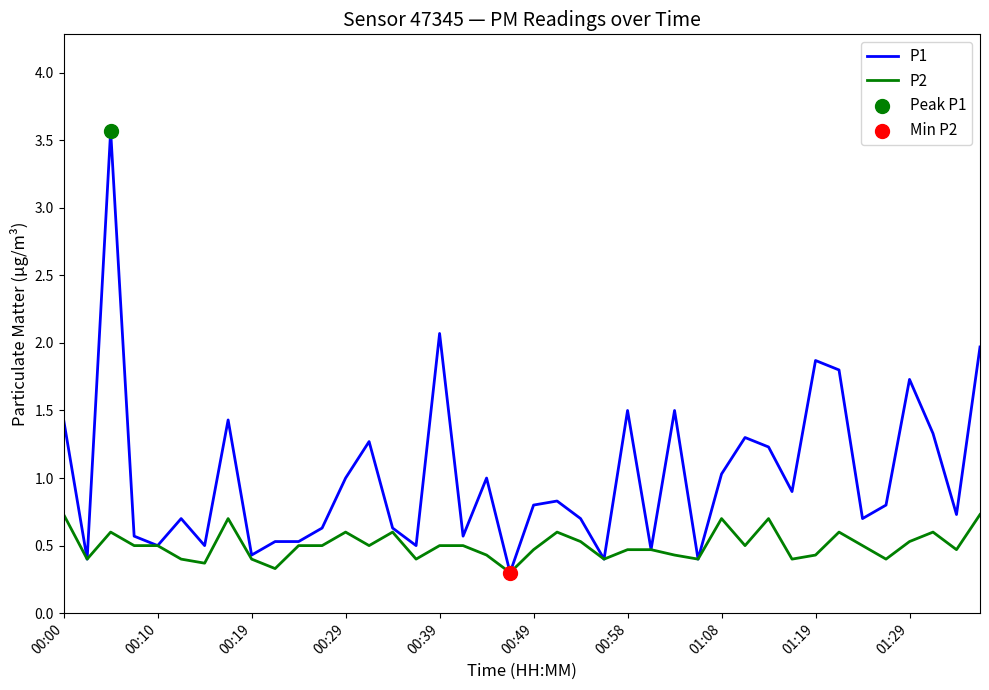

At how many categories does at least one series exceed 3?

1